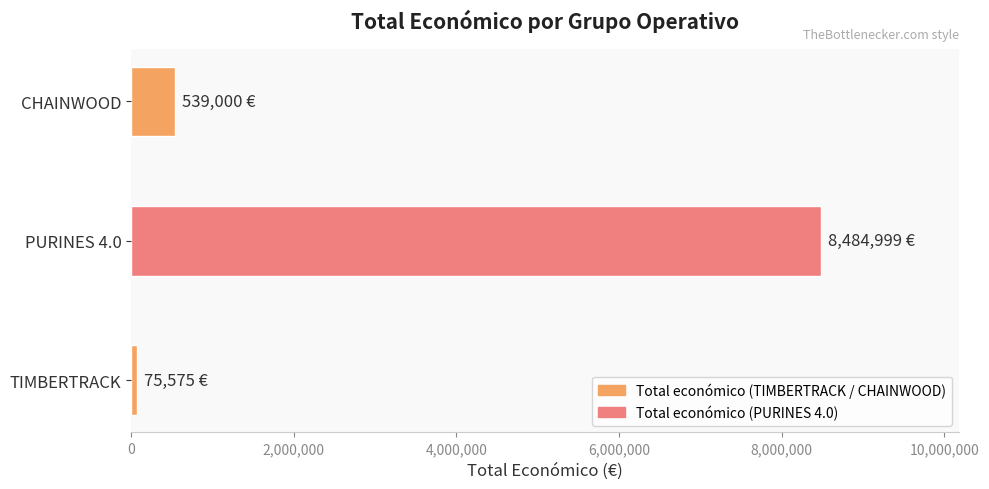

Rank the categories by value from lowest to highest.

TIMBERTRACK, CHAINWOOD, PURINES 4.0